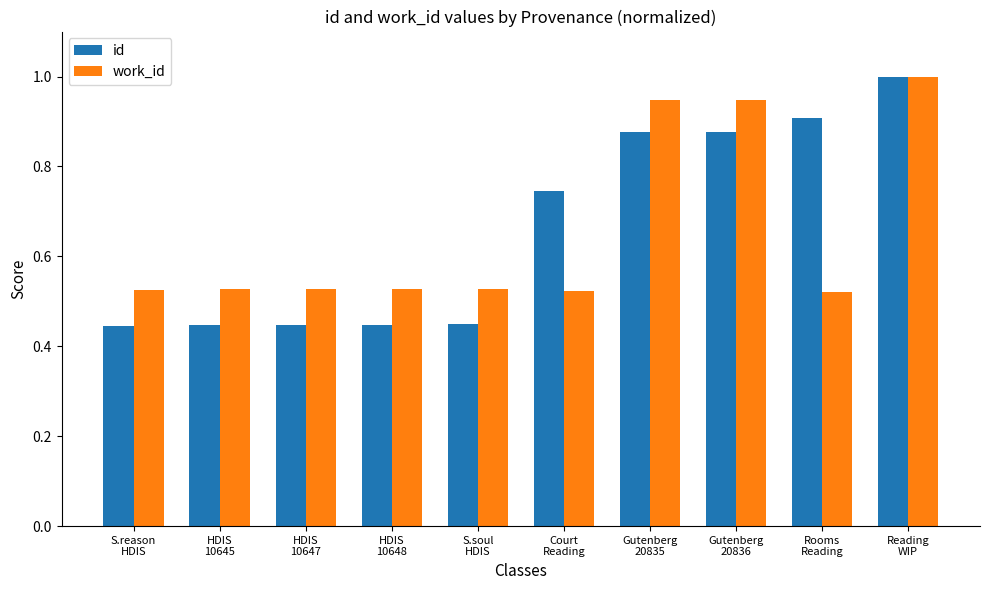

At how many categories does at least one series exceed 0?

10